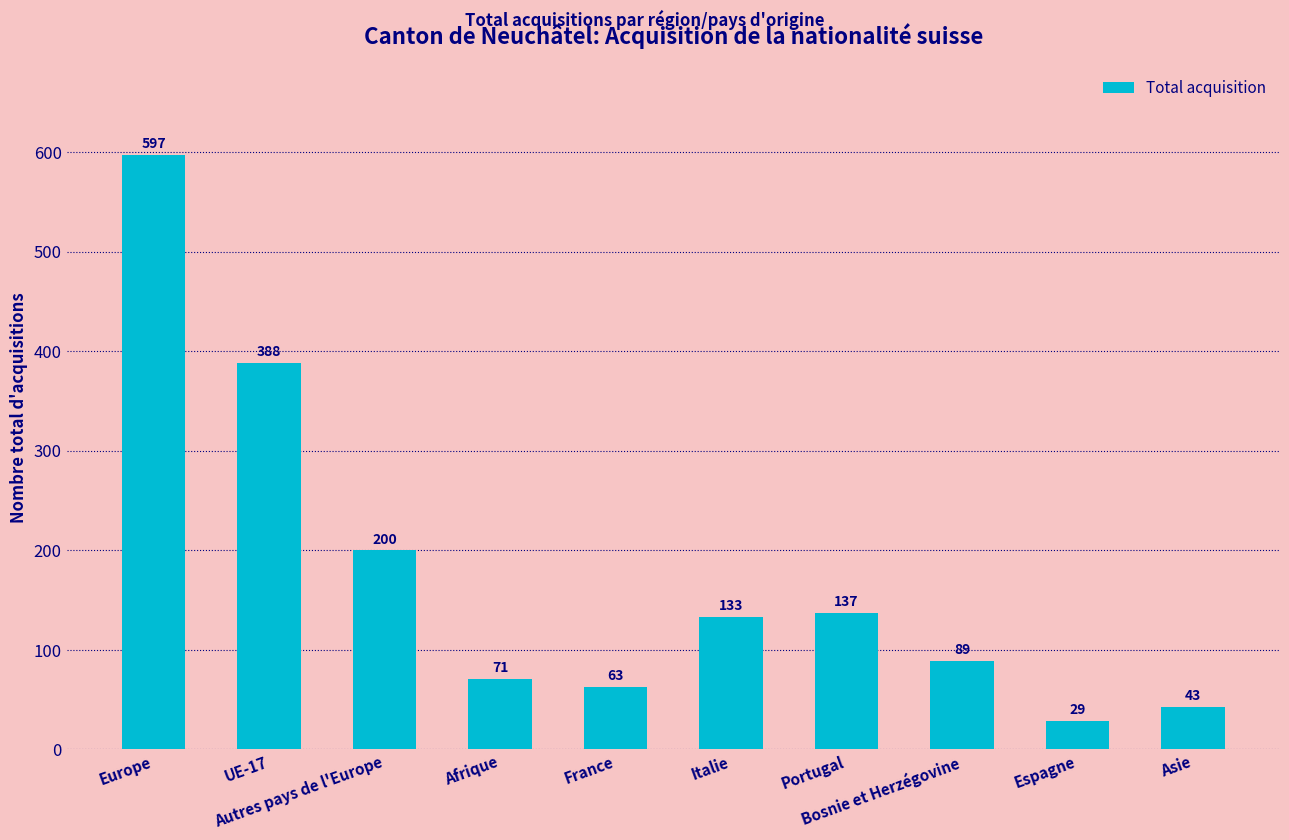

Count the number of data series in this chart.

1